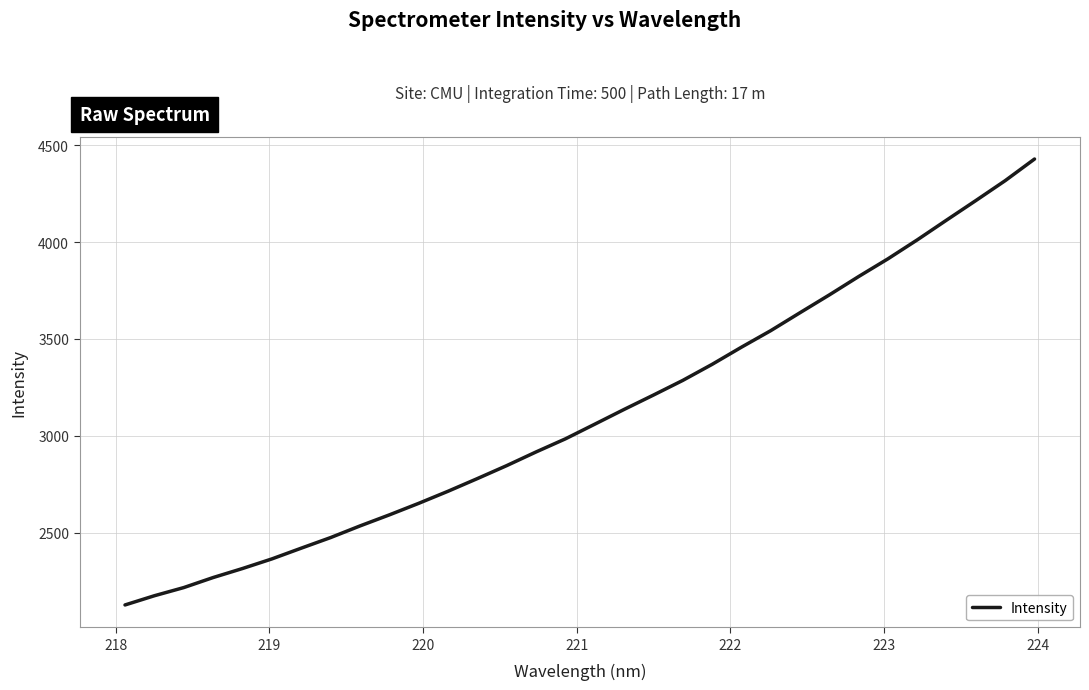

What is the average value?

3113.0